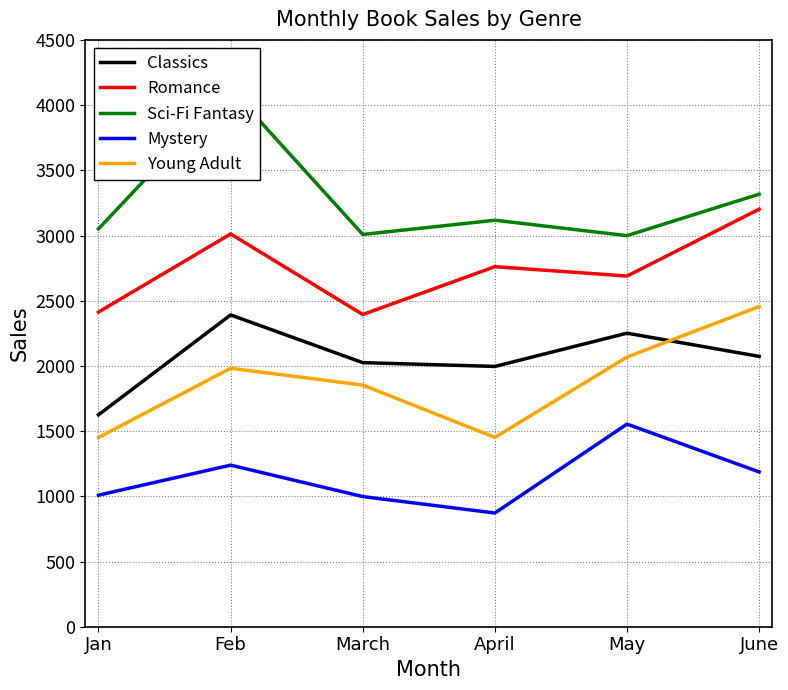

What is the maximum value for Sci-Fi Fantasy?

4125